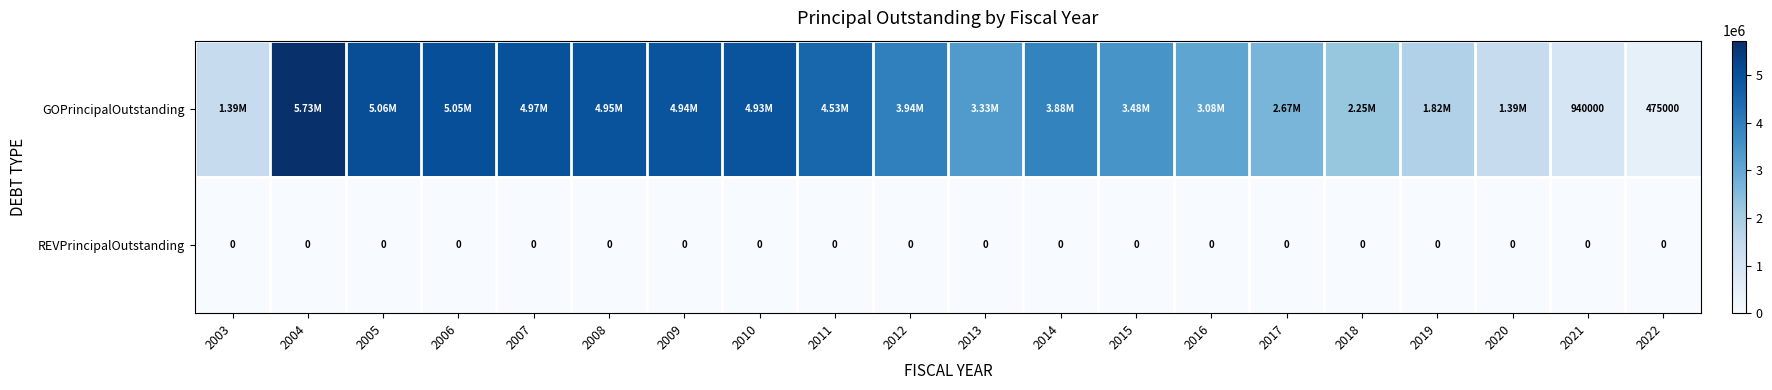

List the series in order of their overall mean, lowest first.

REVPrincipalOutstanding, GOPrincipalOutstanding